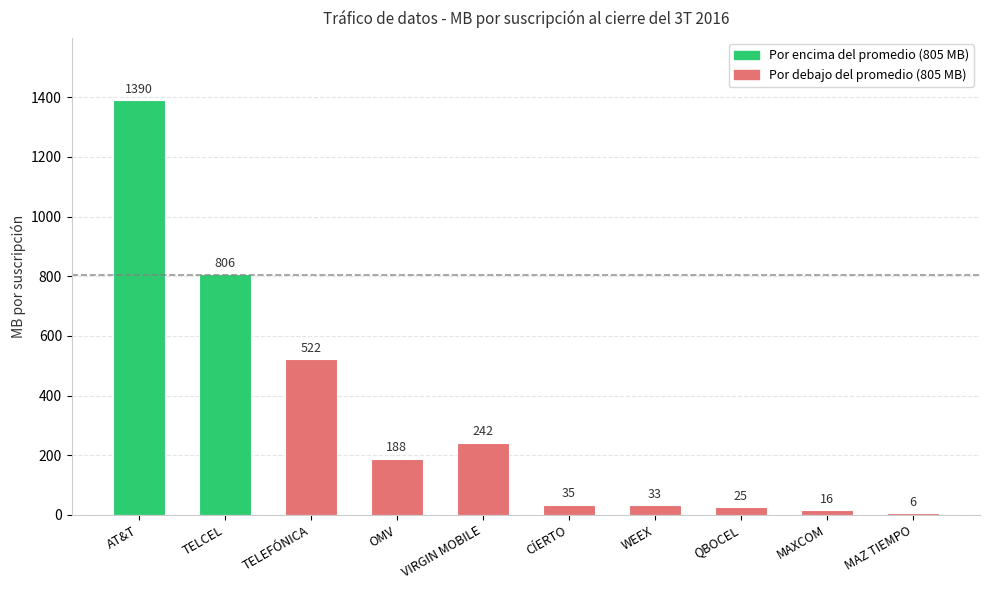

Which label corresponds to the largest value in the chart?

AT&T